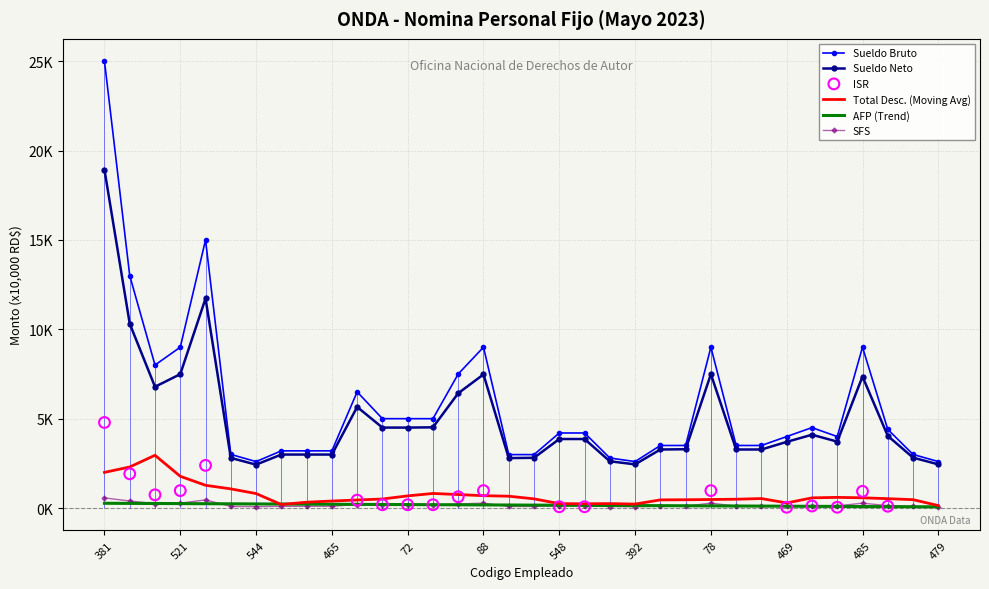

Which series contains the lowest Y value?

SFS